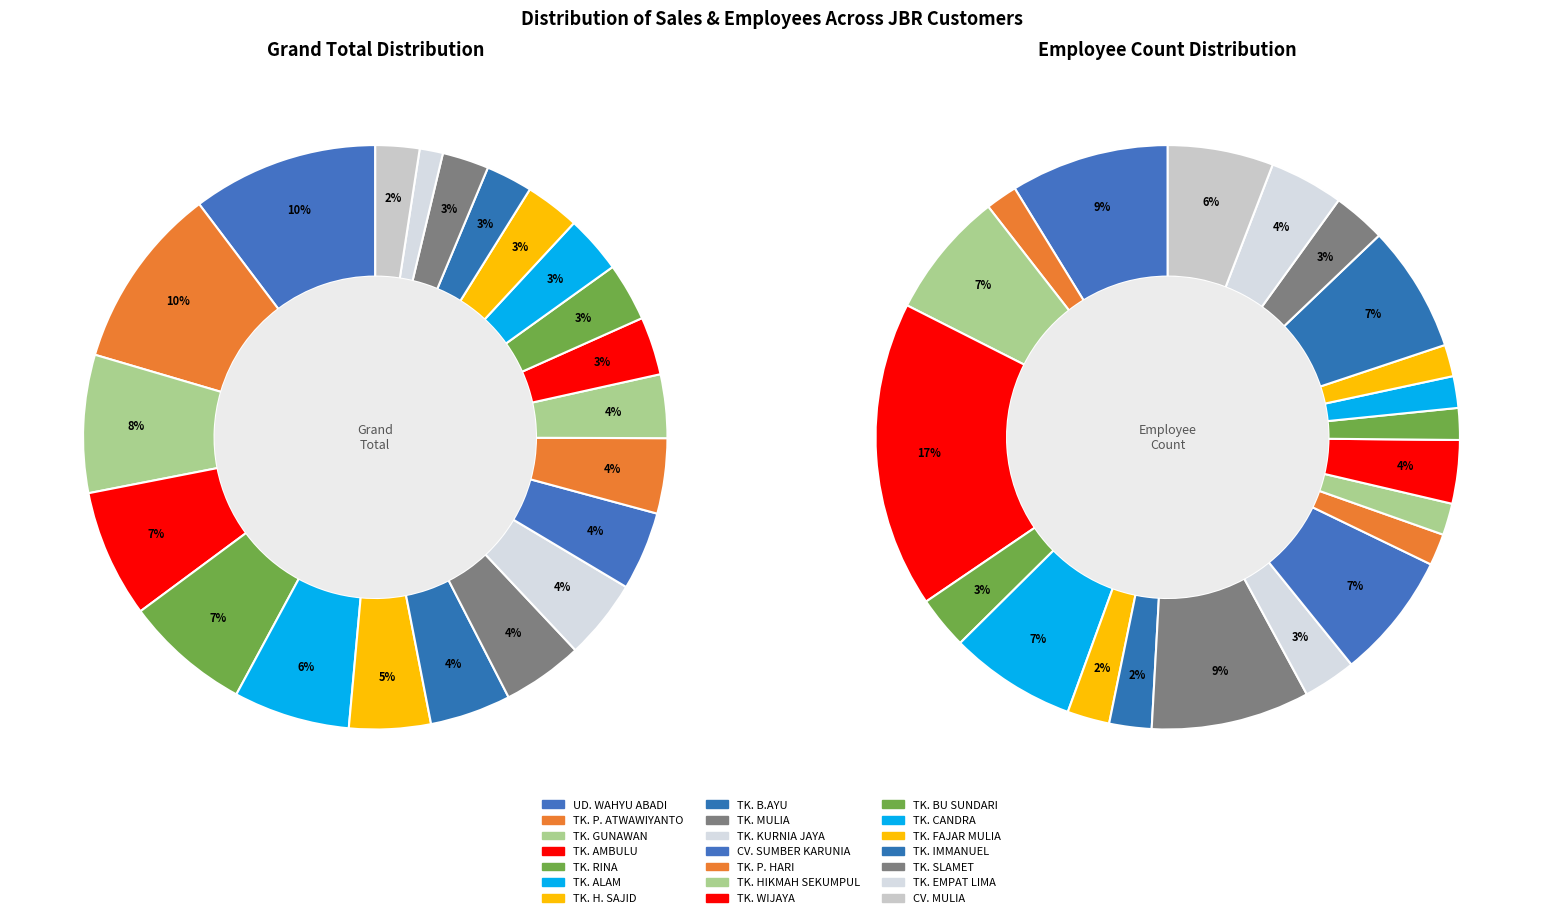

To the nearest percent, what is the combined percentage of JBR-TK. GUNAWAN and JBR-TK. CANDRA?

11%